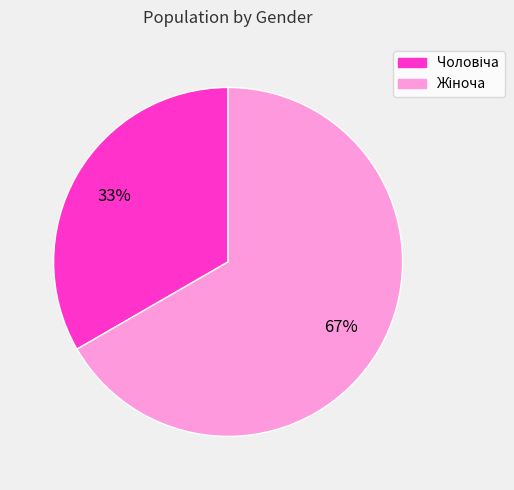

Does any single category account for the majority?

Yes